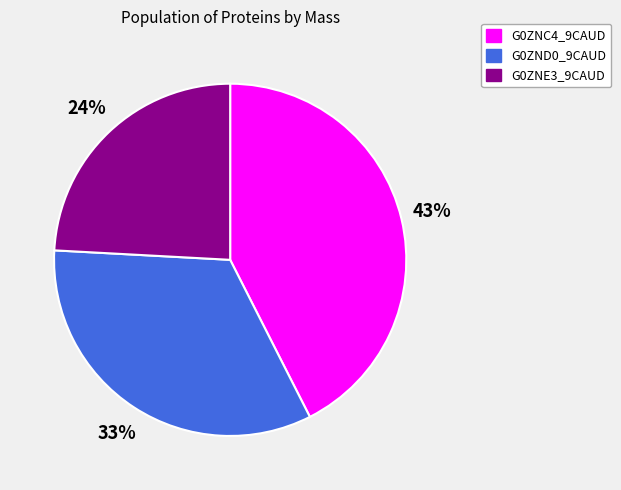

What percentage is the G0ZND0_9CAUD slice, to the nearest percent?

33%